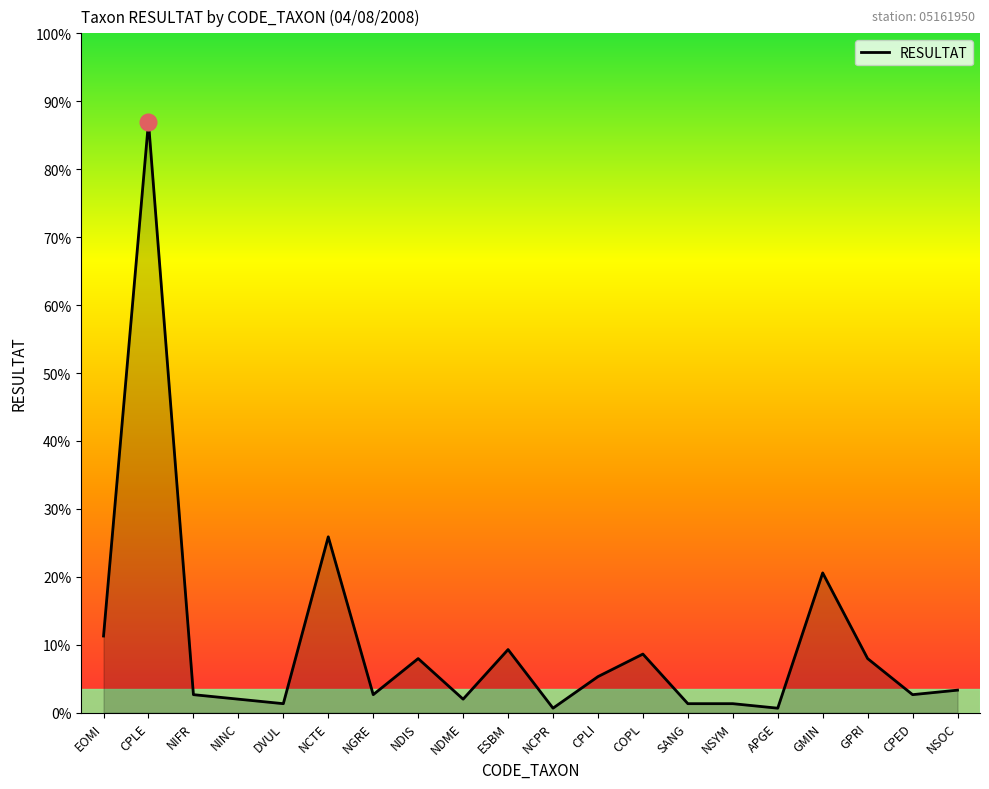

Does the chart display data point markers on the line(s)?

No